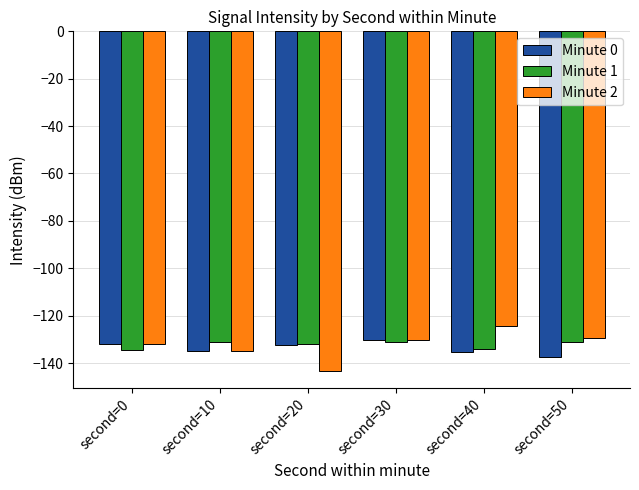

The value of Minute 2 at second=20 is -143.4. True or false?

True